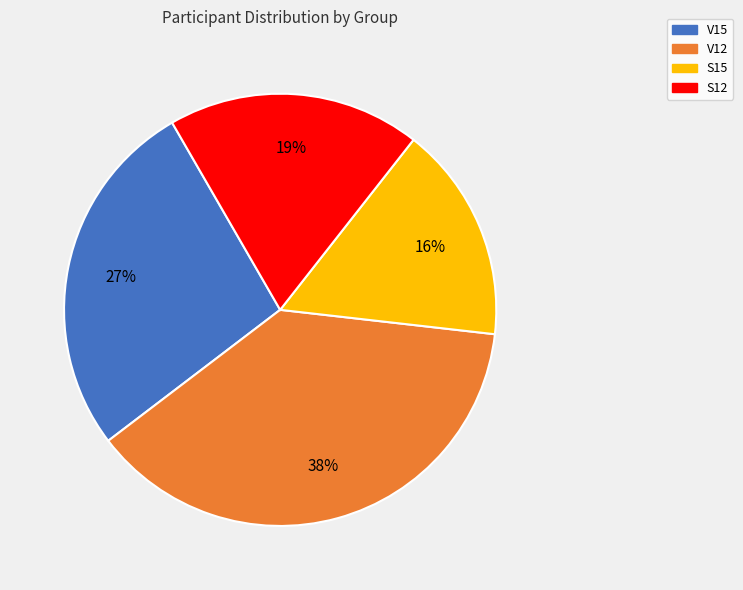

Rank the categories by value from highest to lowest.

V12, V15, S12, S15